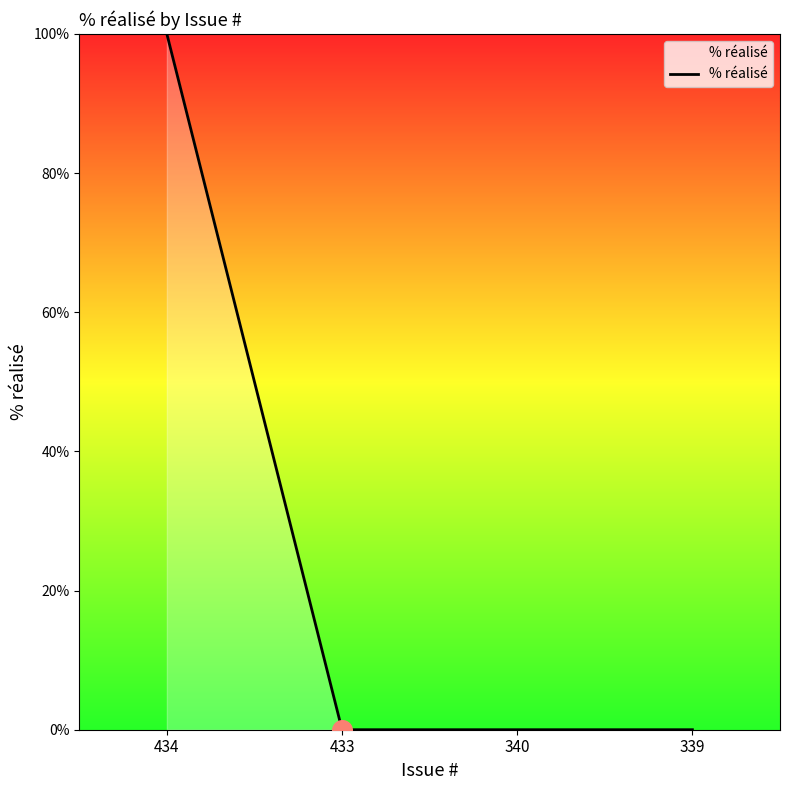

What is the change in value from 434 to 433?

-100